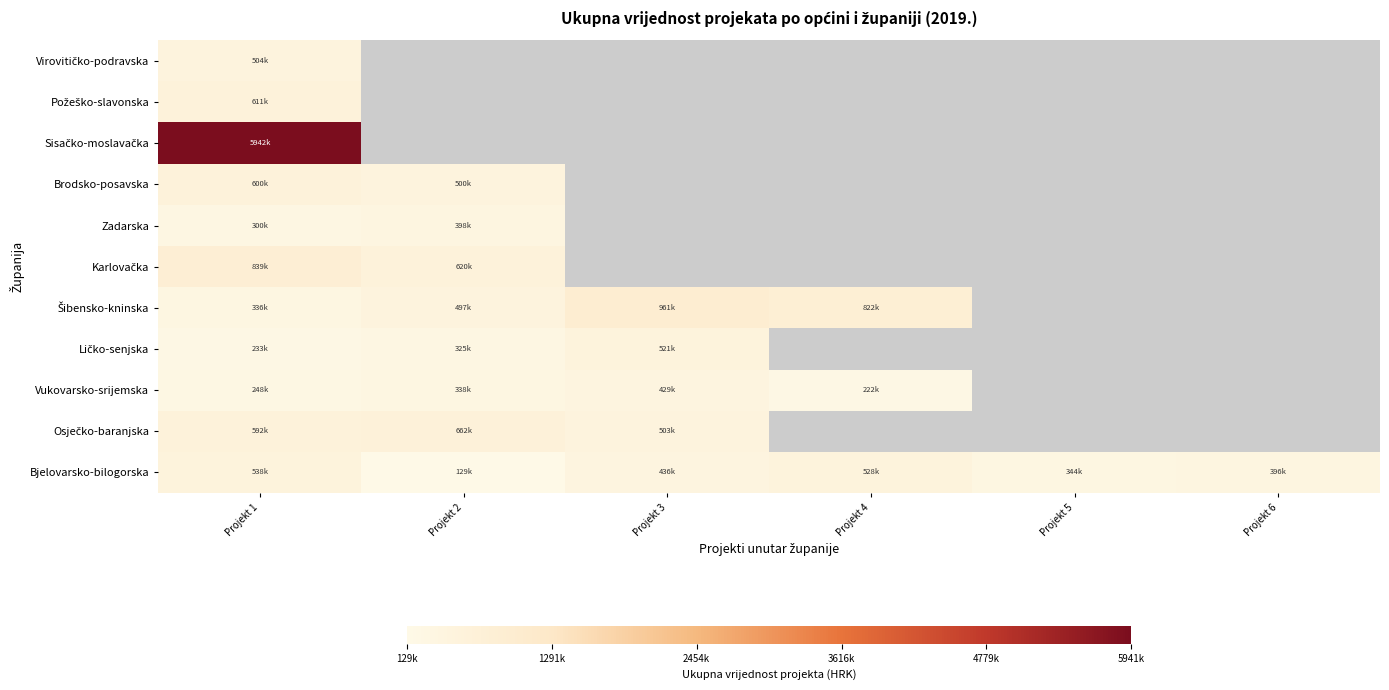

At which category is the sum across all series the highest?

Projekt 1